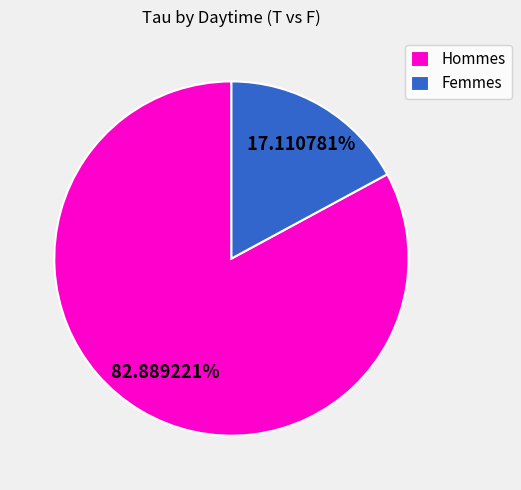

Count the number of slices in the pie.

2